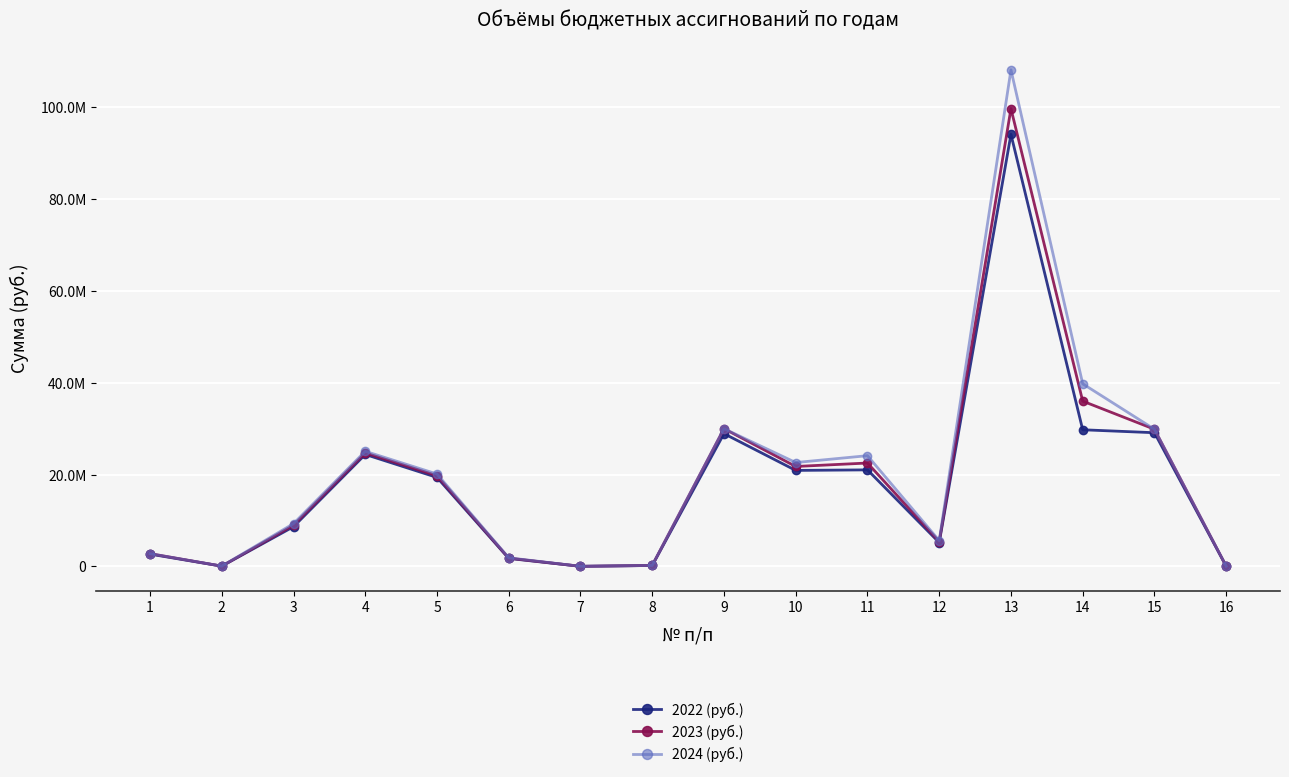

Is this an area chart (filled region under the line)?

No